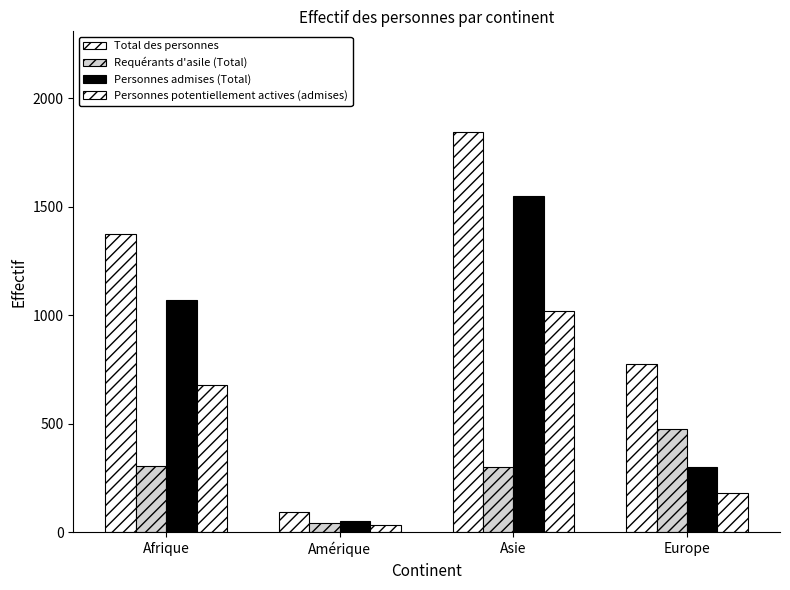

What is the average value of the Total des personnes series?

1022